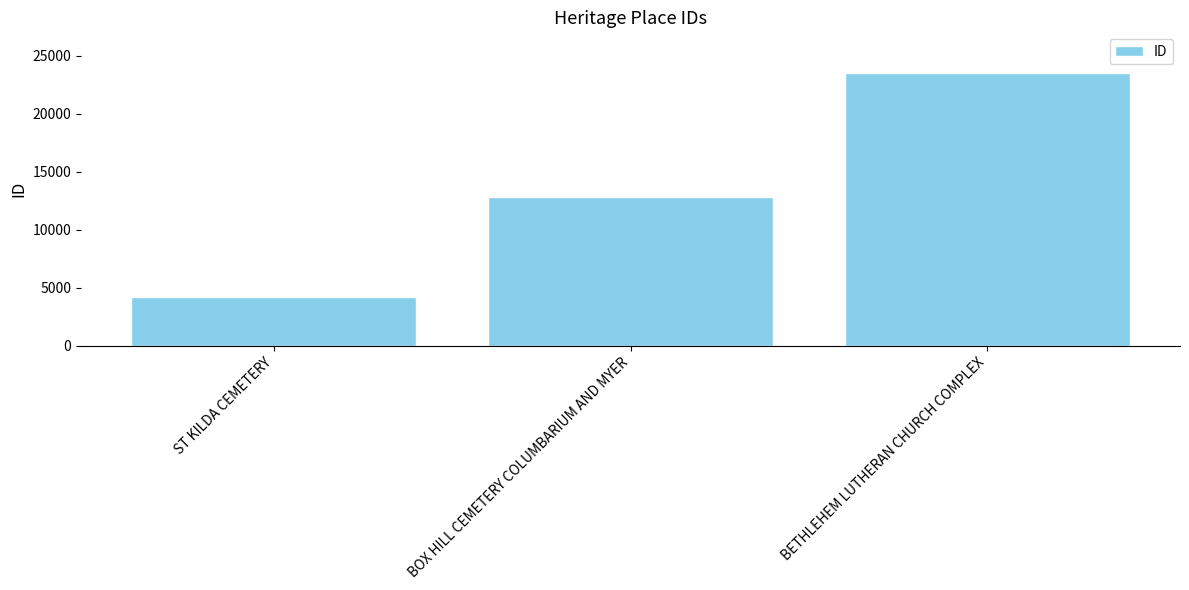

Which label corresponds to the largest value in the chart?

BETHLEHEM LUTHERAN CHURCH COMPLEX